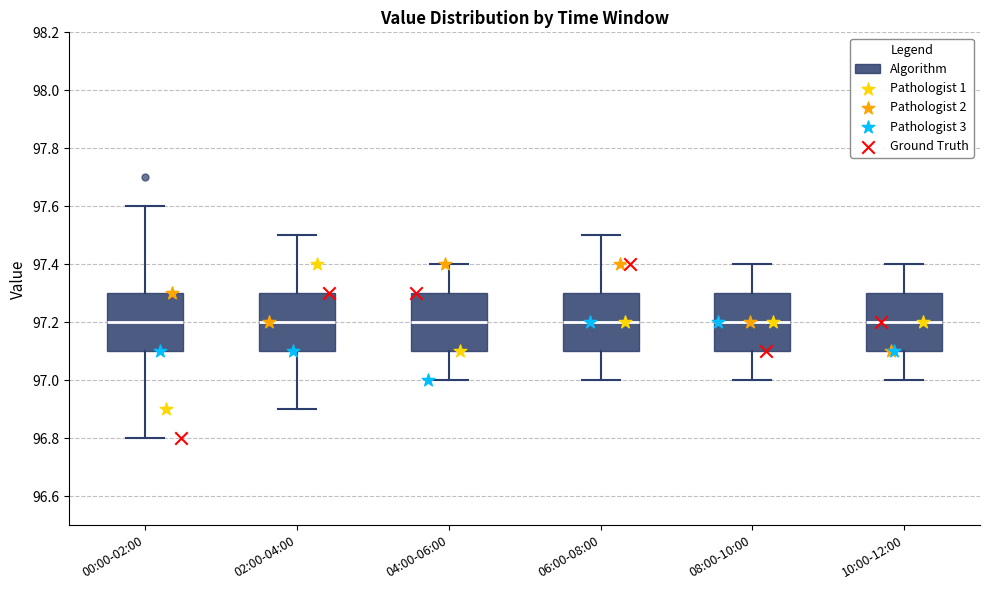

Reading left to right, read every box against the y-axis: the position of its median line, the range the box covers, and the ends of its whiskers. The values are not printed on the chart, so give them approximately, as read against the axis.

00:00-02:00: median 97.2, box 97.1 to 97.3, whiskers 96.8 to 97.6
02:00-04:00: median 97.2, box 97.1 to 97.3, whiskers 96.9 to 97.5
04:00-06:00: median 97.2, box 97.1 to 97.3, whiskers 97.0 to 97.4
06:00-08:00: median 97.2, box 97.1 to 97.3, whiskers 97.0 to 97.5
08:00-10:00: median 97.2, box 97.1 to 97.3, whiskers 97.0 to 97.4
10:00-12:00: median 97.2, box 97.1 to 97.3, whiskers 97.0 to 97.4